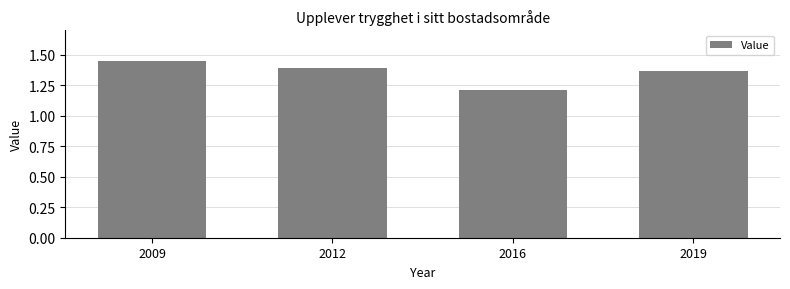

Which category has the highest value across all series?

2009